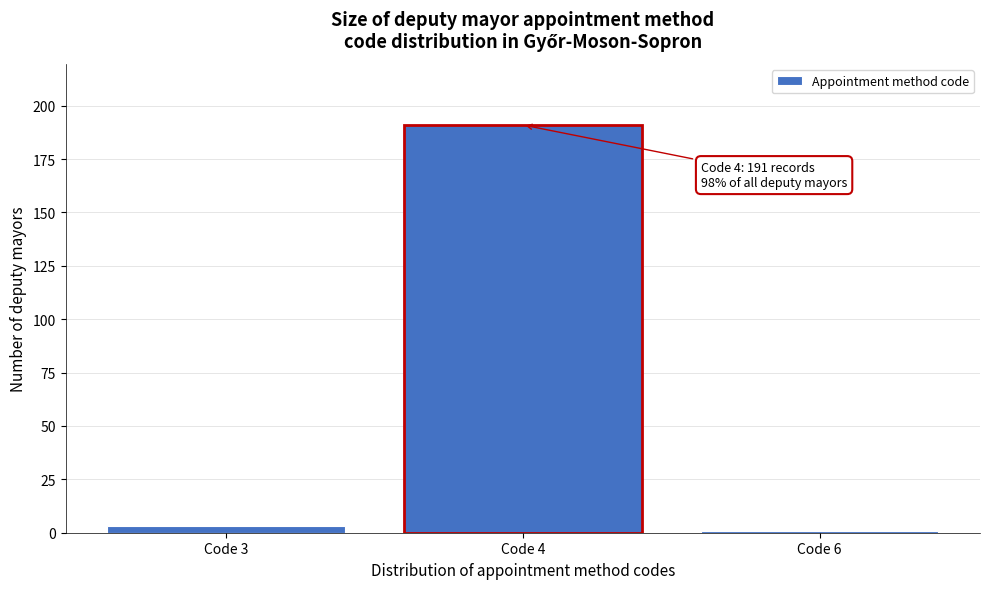

Reading left to right, transcribe all the data shown in this chart.

Code 3=3	Code 4=191	Code 6=1